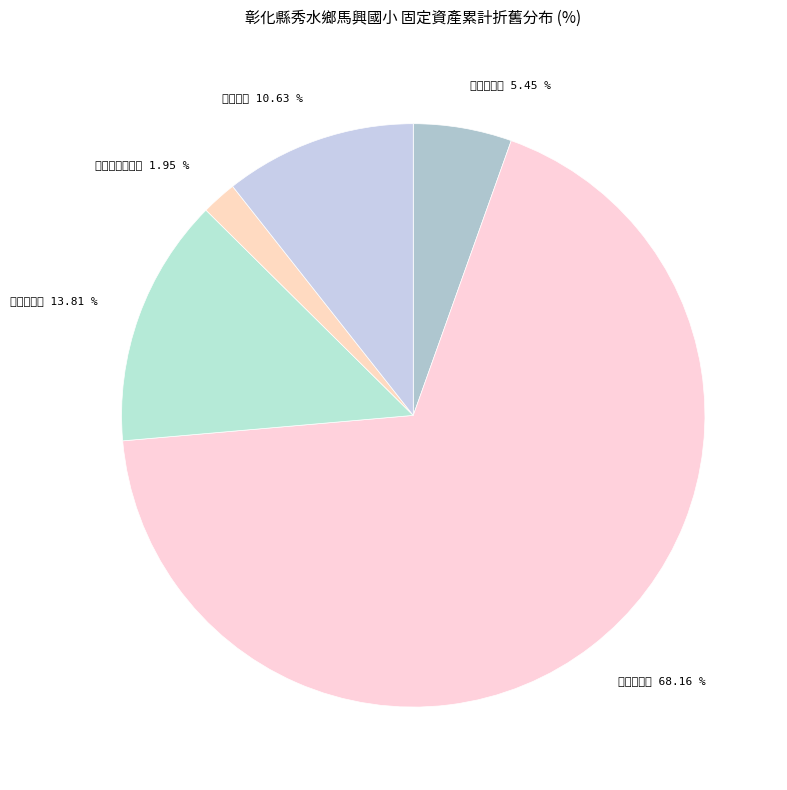

Do 交通及運輸設備 and 雜項設備 together represent more than half of the pie?

No